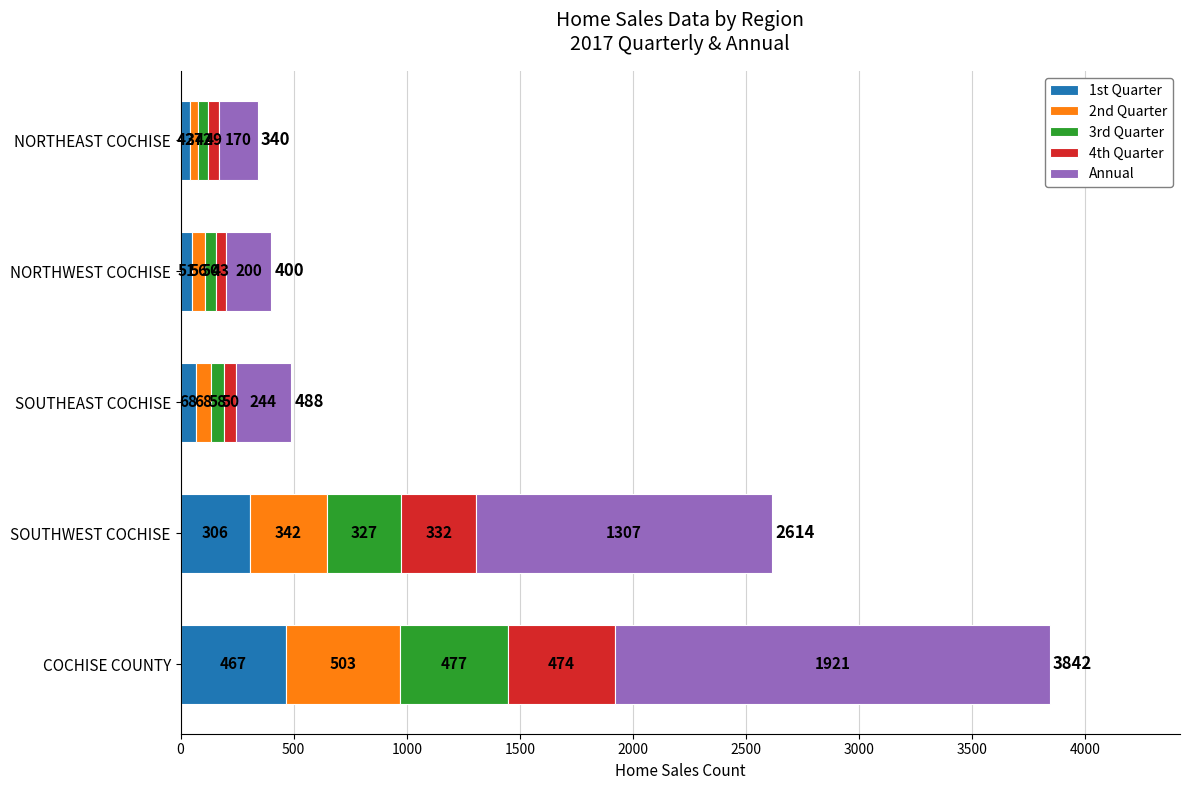

Rank the categories by 1st Quarter value from lowest to highest.

NORTHEAST COCHISE, NORTHWEST COCHISE, SOUTHEAST COCHISE, SOUTHWEST COCHISE, COCHISE COUNTY